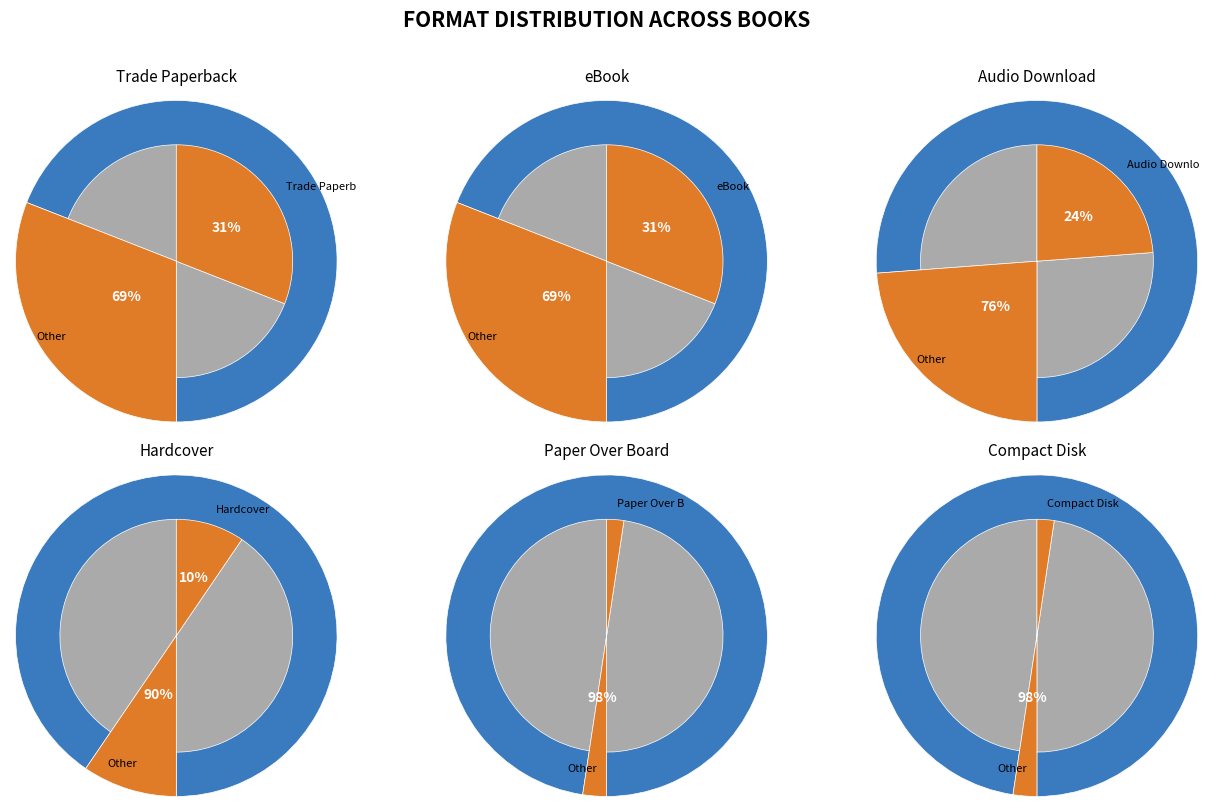

To the nearest percent, what is the combined percentage of Compact Disk and Trade Paperback?

33%